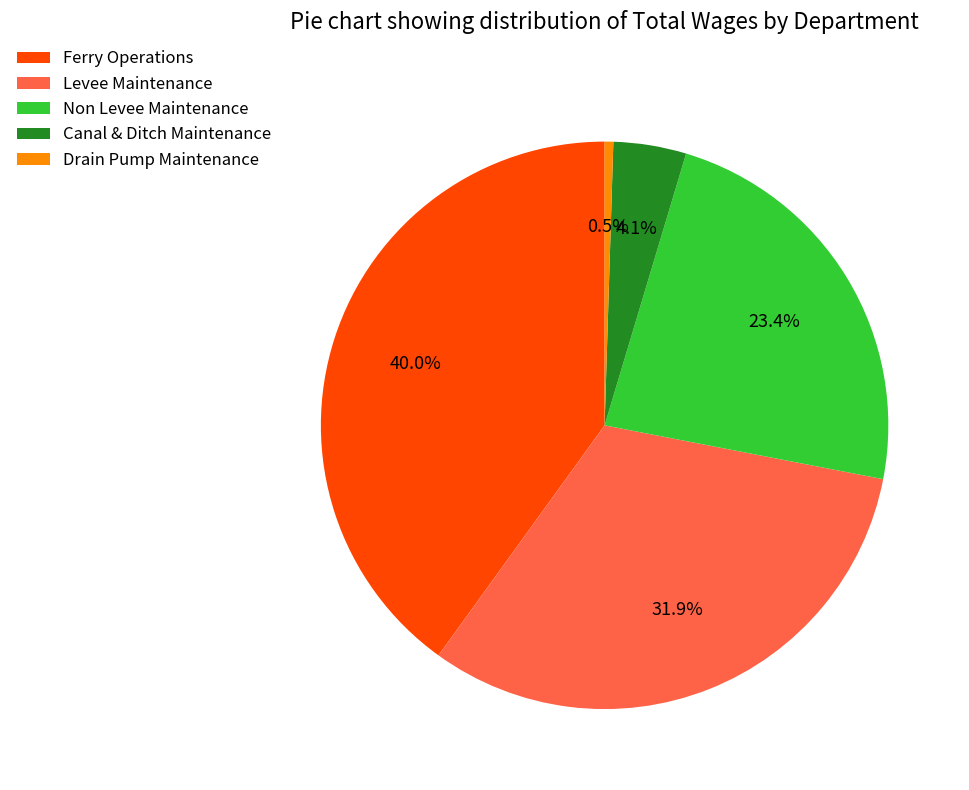

Between Non Levee Maintenance and Levee Maintenance, which is larger?

Levee Maintenance